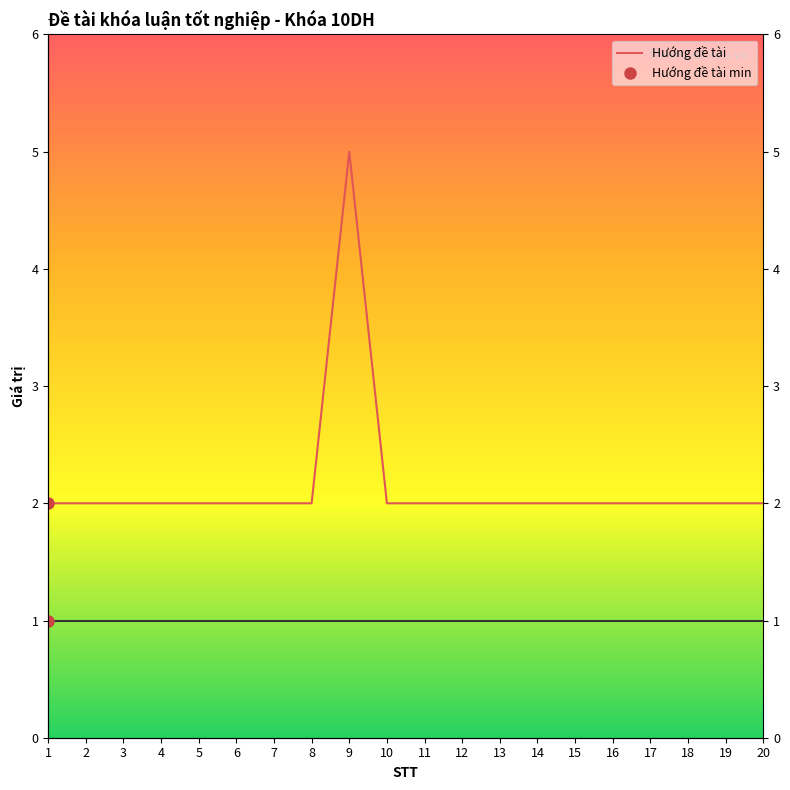

What is the sum of all values?

43